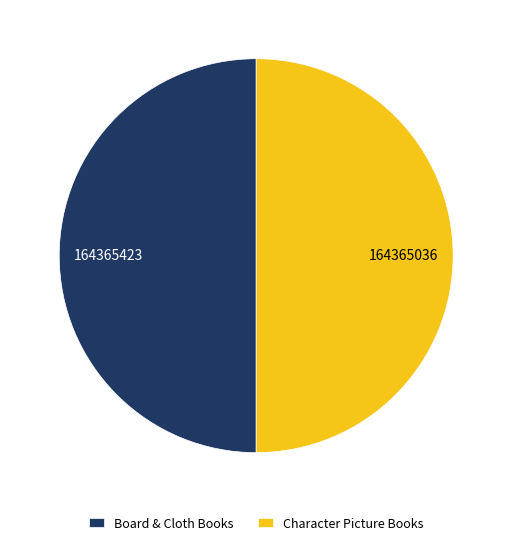

Combined, do Board & Cloth Books and Character Picture Books account for over 50%?

Yes